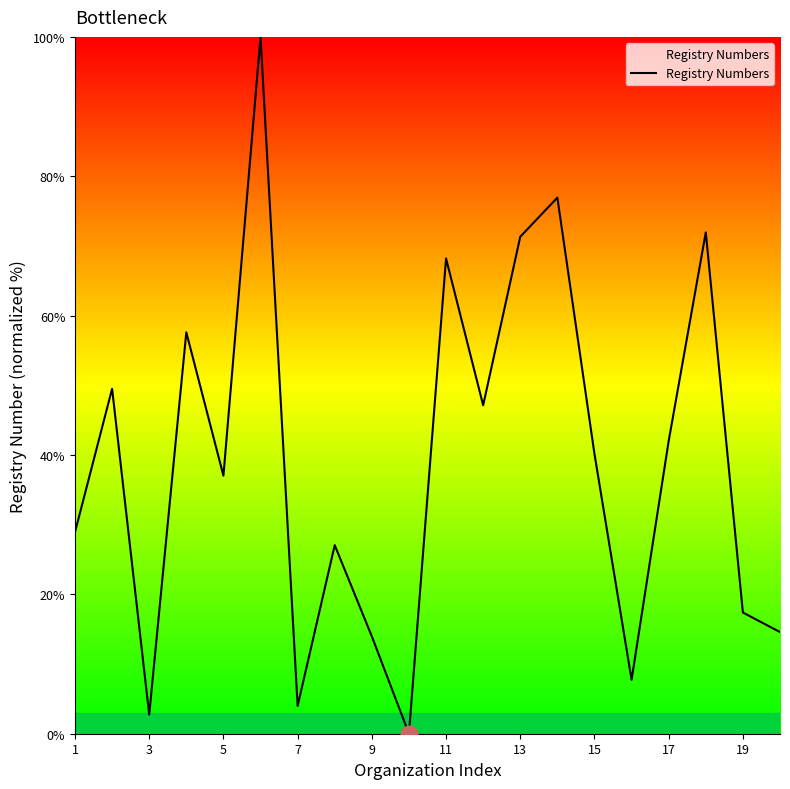

How many positive values are there?

19